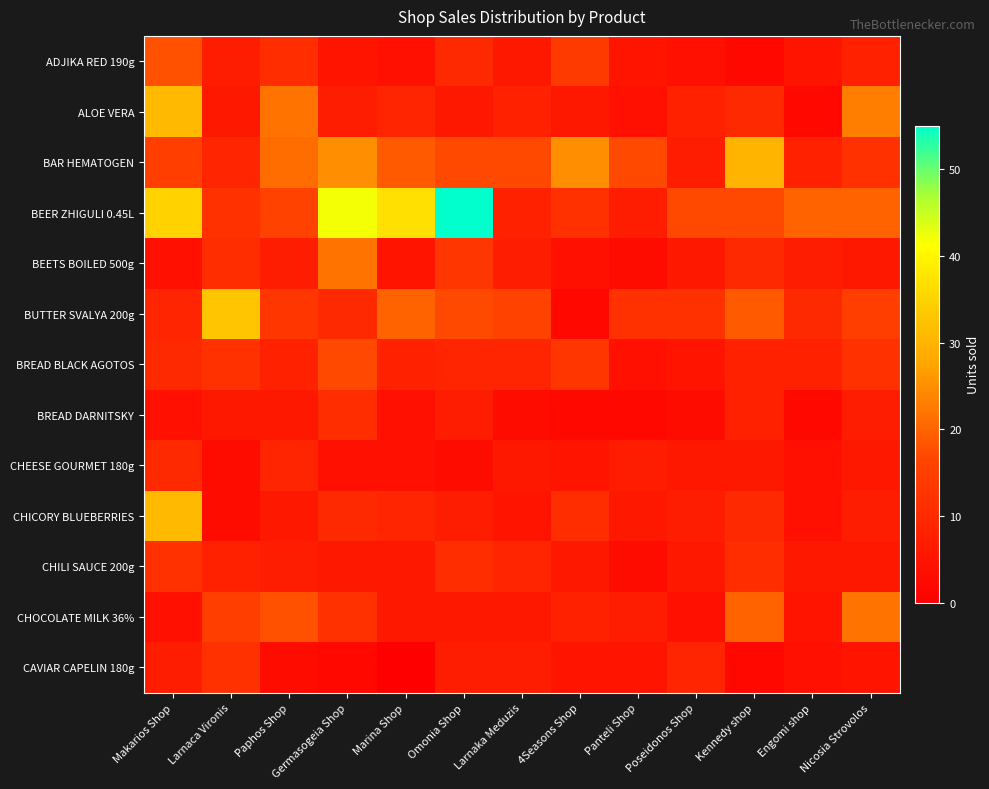

What is the total value across all series at Kennedy shop?

153